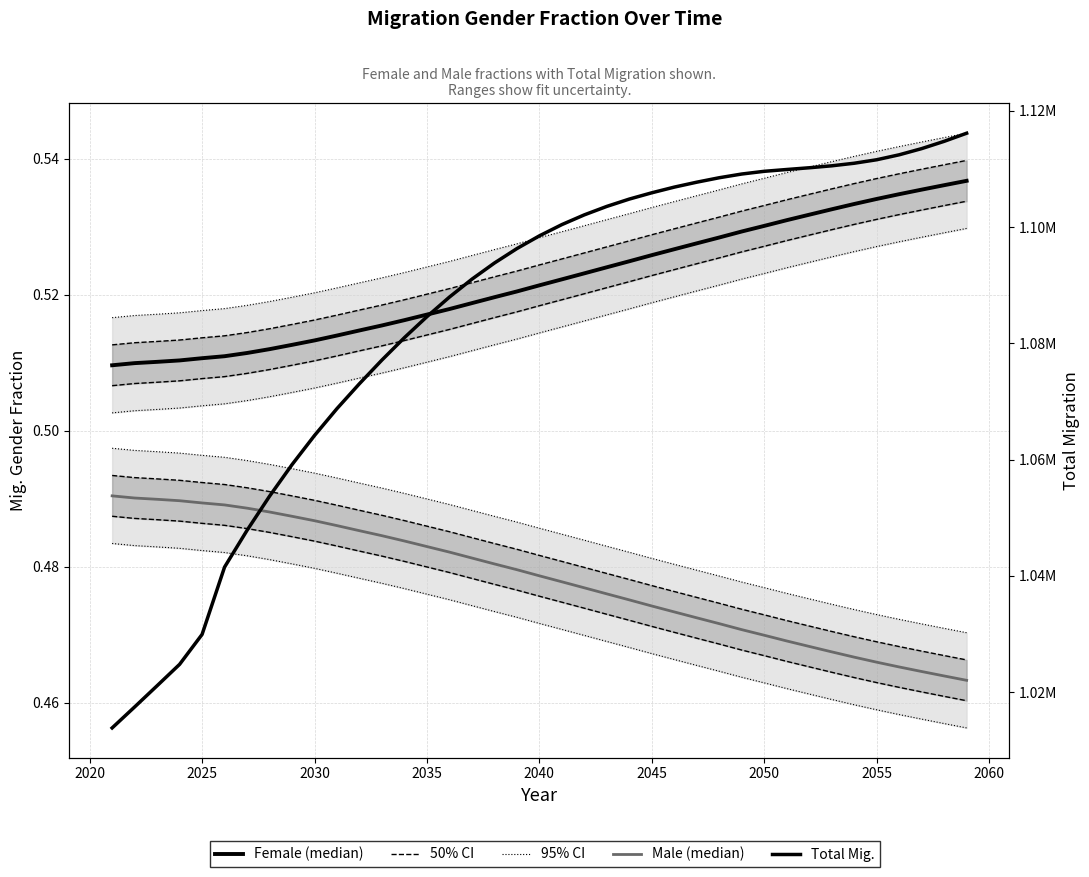

True or false: Male fraction and Total Mig. cross at least once.

False